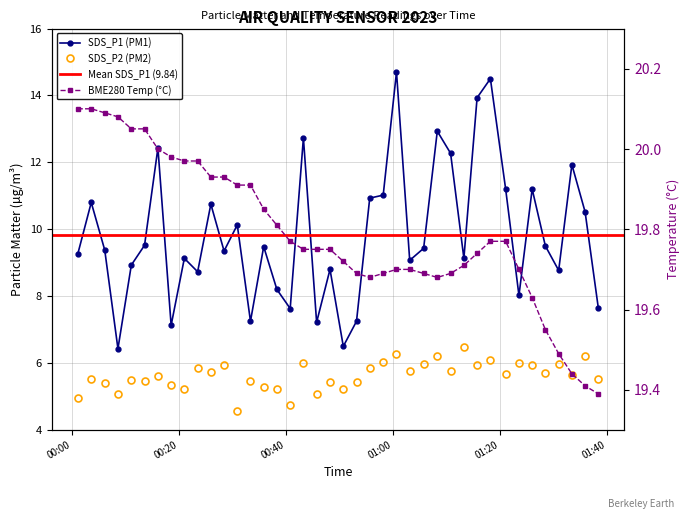

At which category does the chart reach its minimum across all series?

2023/09/07 00:30:56